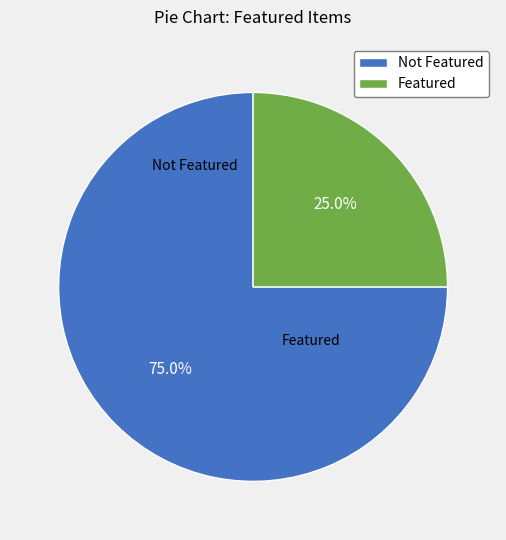

Which category has the smallest portion of the pie?

Featured